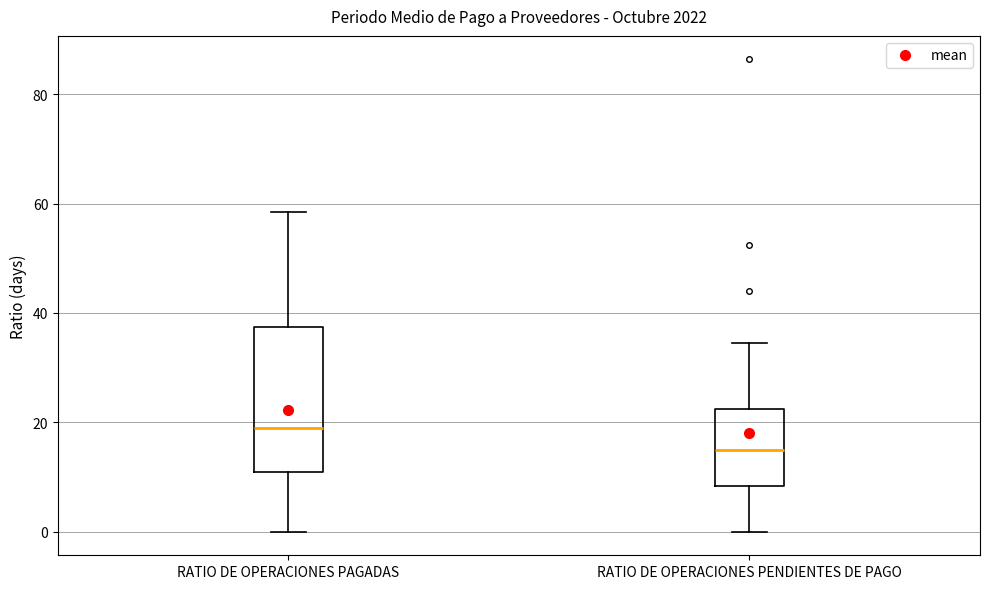

Where does the lower whisker of the box for RATIO DE OPERACIONES PENDIENTES DE PAGO end on the y-axis? The values are not printed on the chart, so give them approximately, as read against the axis.

0